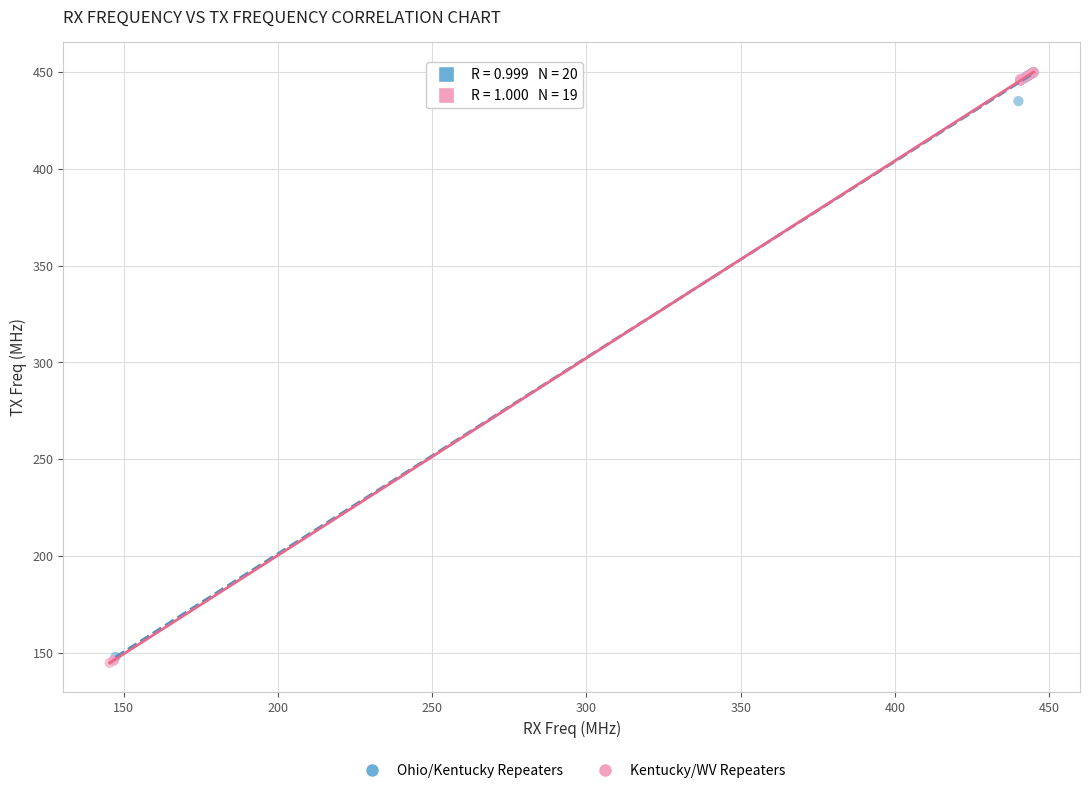

Which series contains the lowest Y value?

Kentucky/WV Repeaters